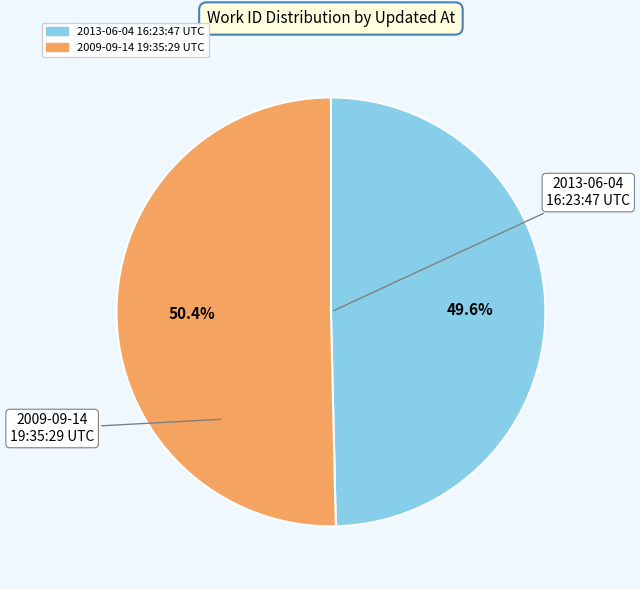

How many segments does this pie chart have?

2